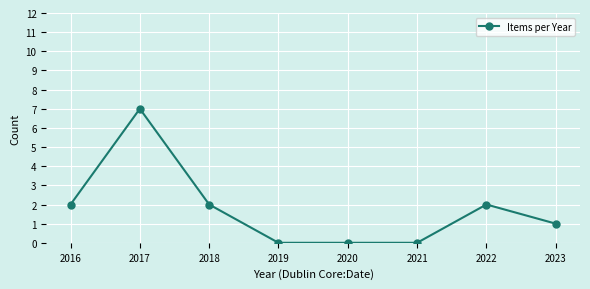

Count the values in the range 0 to 2.

7